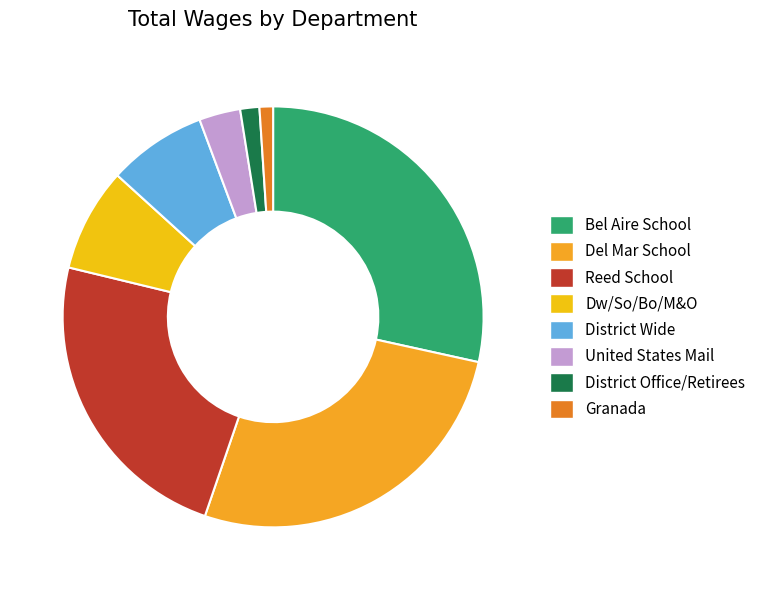

Which slice is the largest?

Bel Aire School